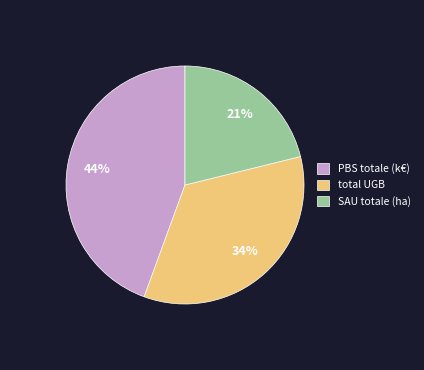

Does total UGB account for over 50% of the chart?

No